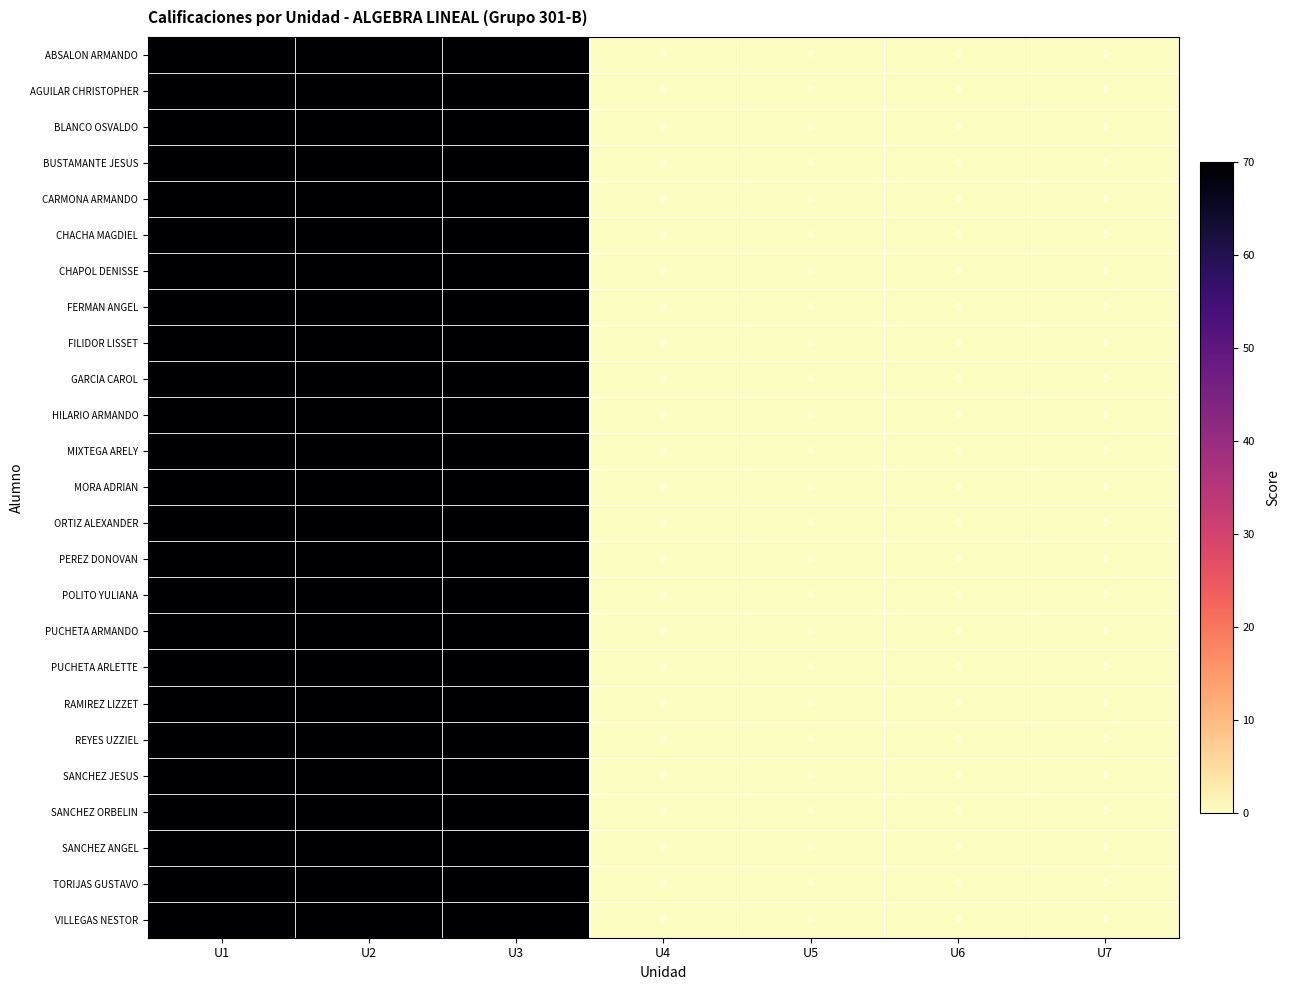

How many categories are shown in the chart?

7